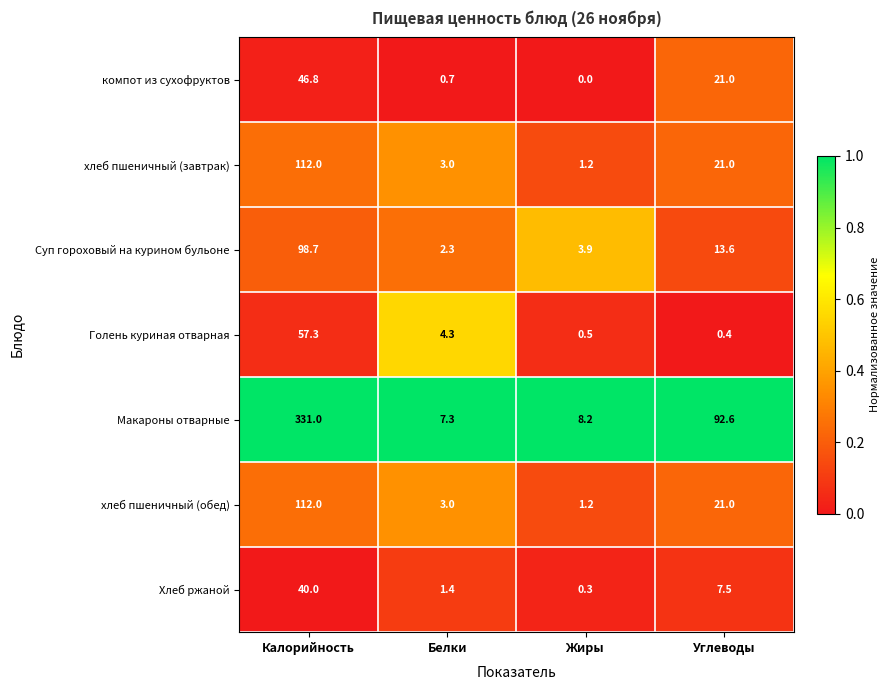

Which series changed the most between Белки and Углеводы?

Макароны отварные